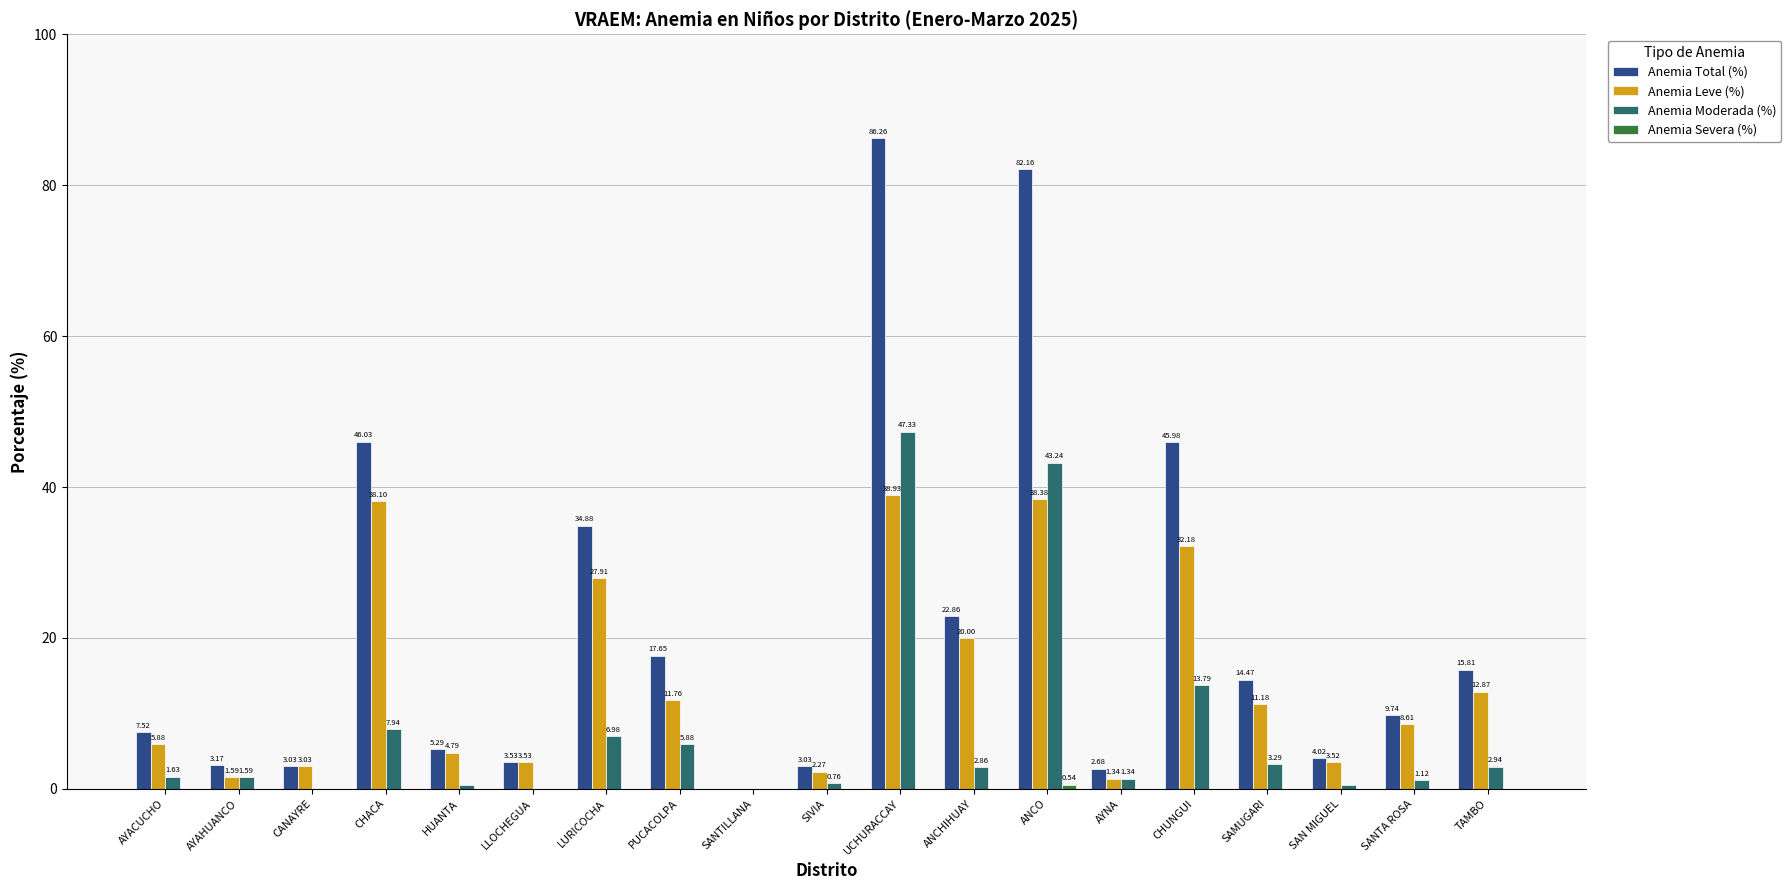

What is the sum of all Anemia Leve (%) values?

265.9